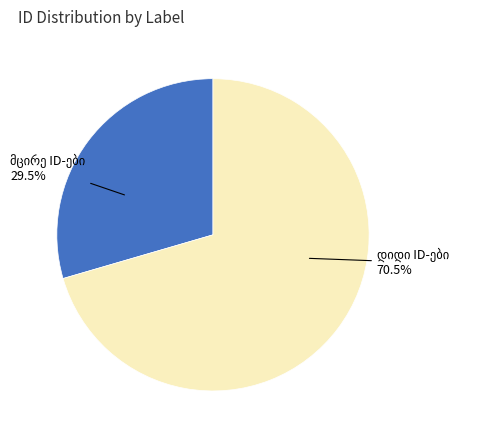

Is there a majority slice in this chart?

Yes